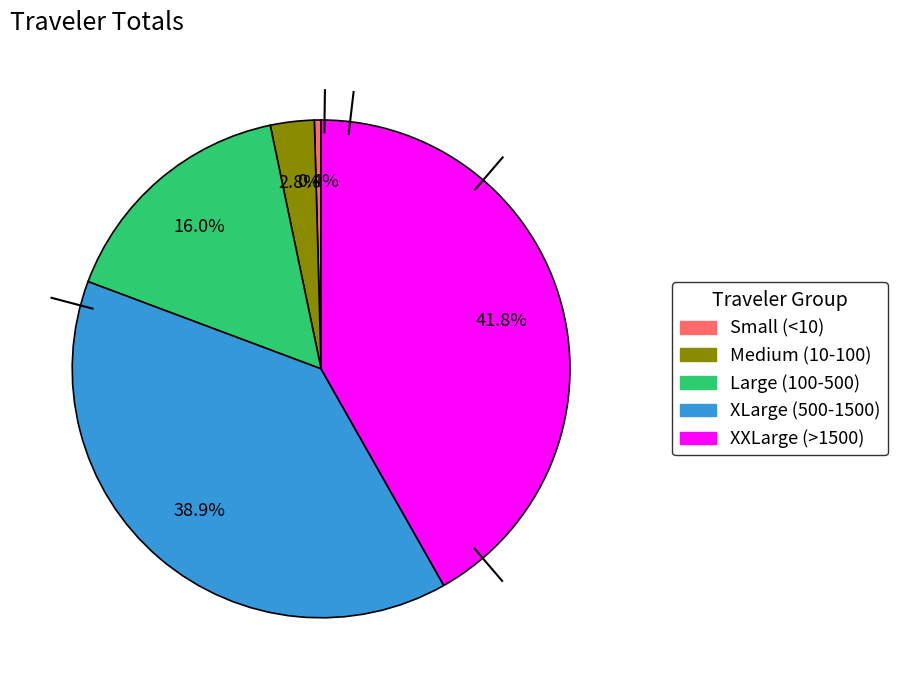

Does any single category account for the majority?

No